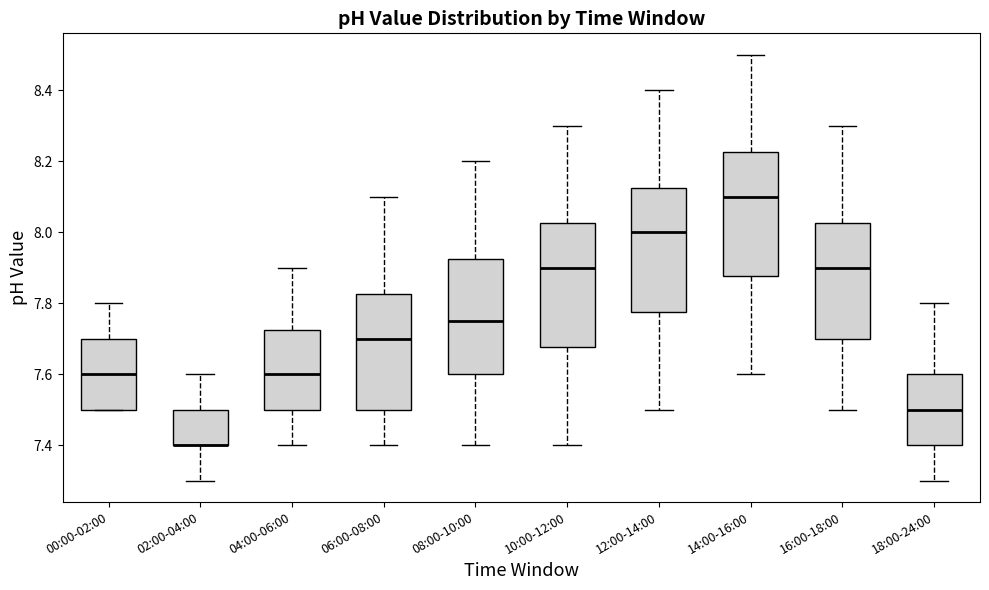

Reading left to right, read every box against the y-axis: the position of its median line, the range the box covers, and the ends of its whiskers. The values are not printed on the chart, so give them approximately, as read against the axis.

00:00-02:00: median 7.60, box 7.50 to 7.70, whiskers 7.50 to 7.80
02:00-04:00: median 7.40 (drawn on the box's lower edge), box 7.40 to 7.50, whiskers 7.30 to 7.60
04:00-06:00: median 7.60, box 7.50 to 7.72, whiskers 7.40 to 7.90
06:00-08:00: median 7.70, box 7.50 to 7.82, whiskers 7.40 to 8.10
08:00-10:00: median 7.76, box 7.60 to 7.92, whiskers 7.40 to 8.20
10:00-12:00: median 7.90, box 7.68 to 8.02, whiskers 7.40 to 8.30
12:00-14:00: median 8.00, box 7.78 to 8.12, whiskers 7.50 to 8.40
14:00-16:00: median 8.10, box 7.88 to 8.22, whiskers 7.60 to 8.50
16:00-18:00: median 7.90, box 7.70 to 8.02, whiskers 7.50 to 8.30
18:00-24:00: median 7.50, box 7.40 to 7.60, whiskers 7.30 to 7.80